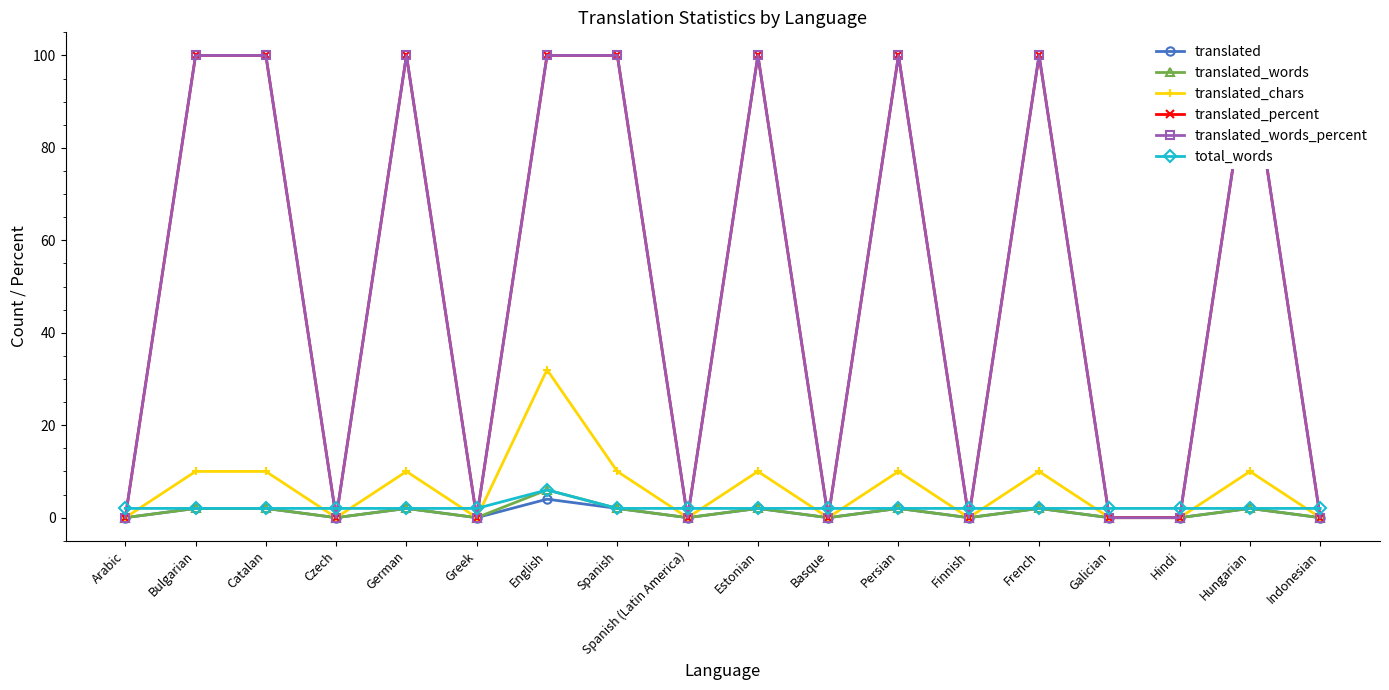

How many data points in translated are less than 2?

9